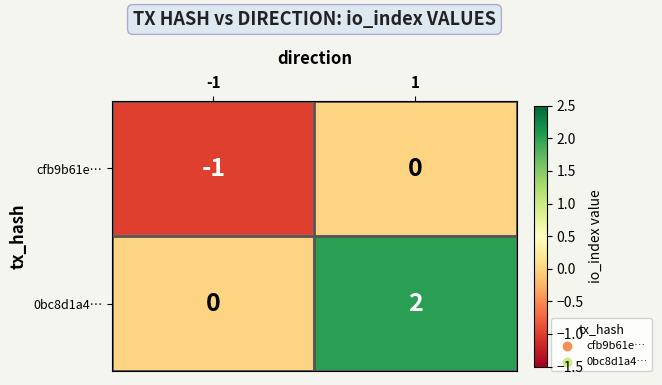

Is it true that cfb9b61e… equals 0 at 1?

True